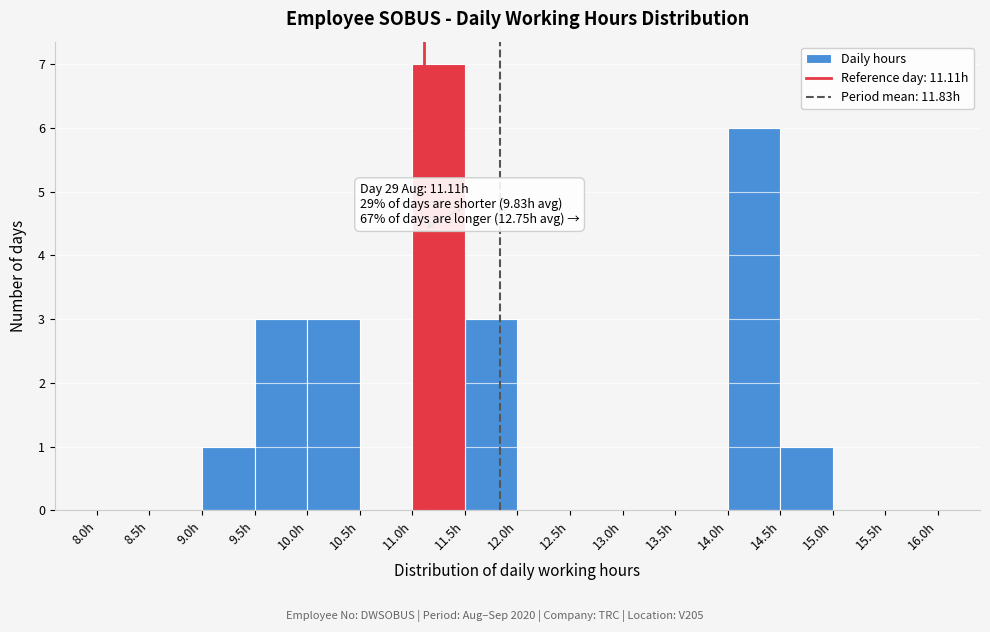

Which range on the x-axis has the tallest bar?

11.0 to 11.5